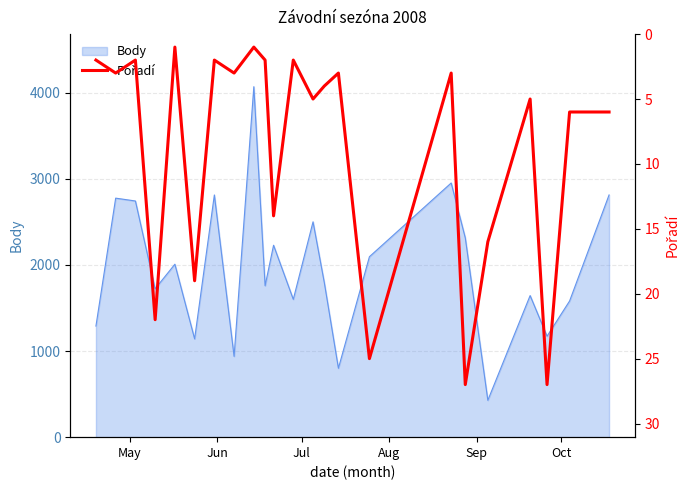

What is the maximum value for Body?

4069